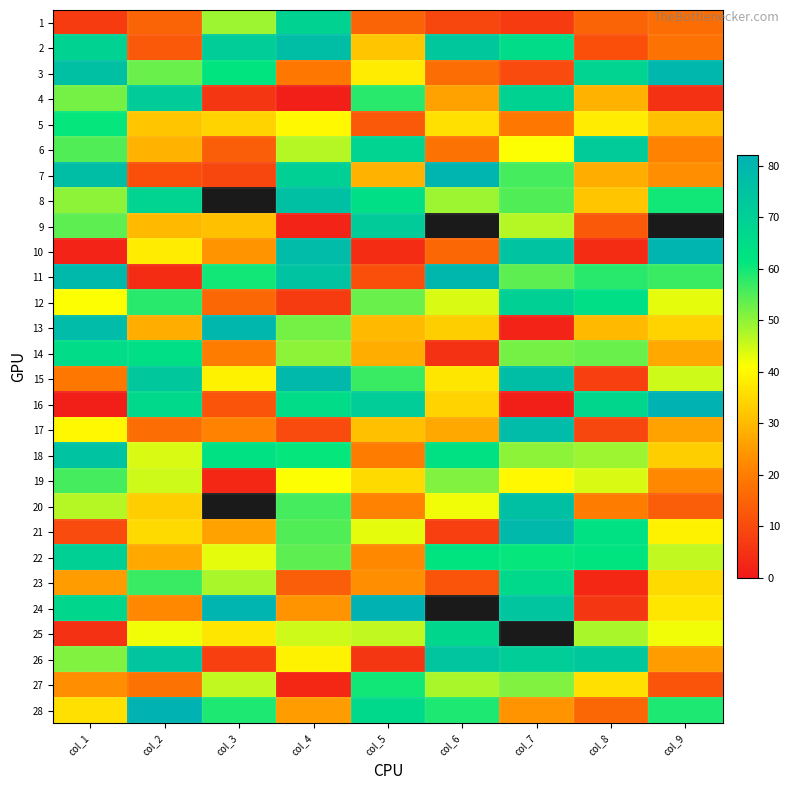

Which series has the widest spread of values?

16